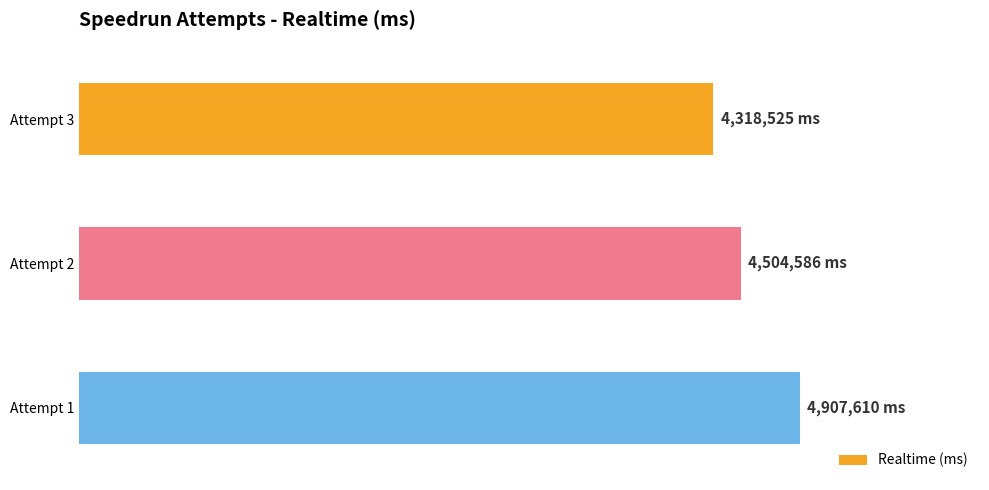

Count the values in the range 4318525 to 4907610.

3